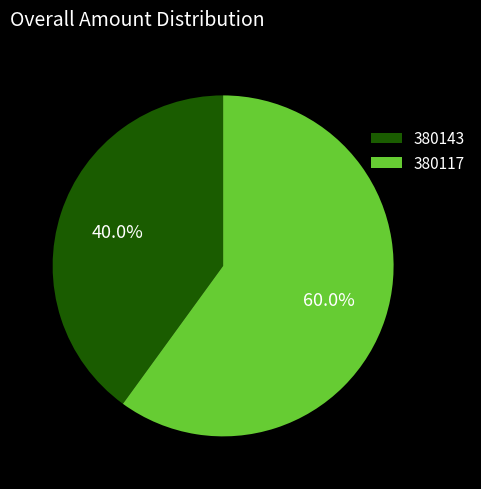

Rank the categories by value from lowest to highest.

380143, 380117